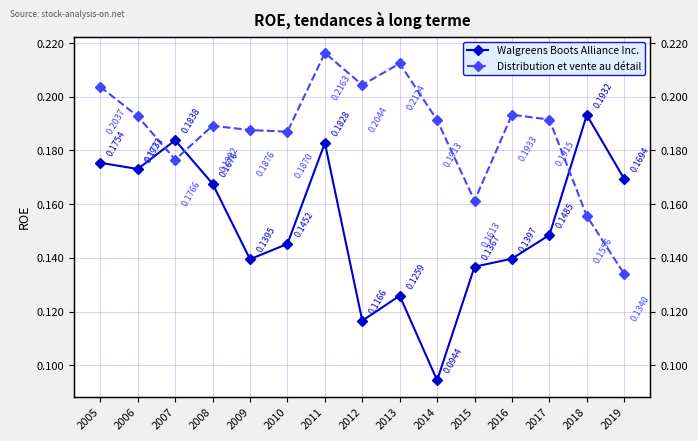

What is the minimum value shown in the chart?

0.1